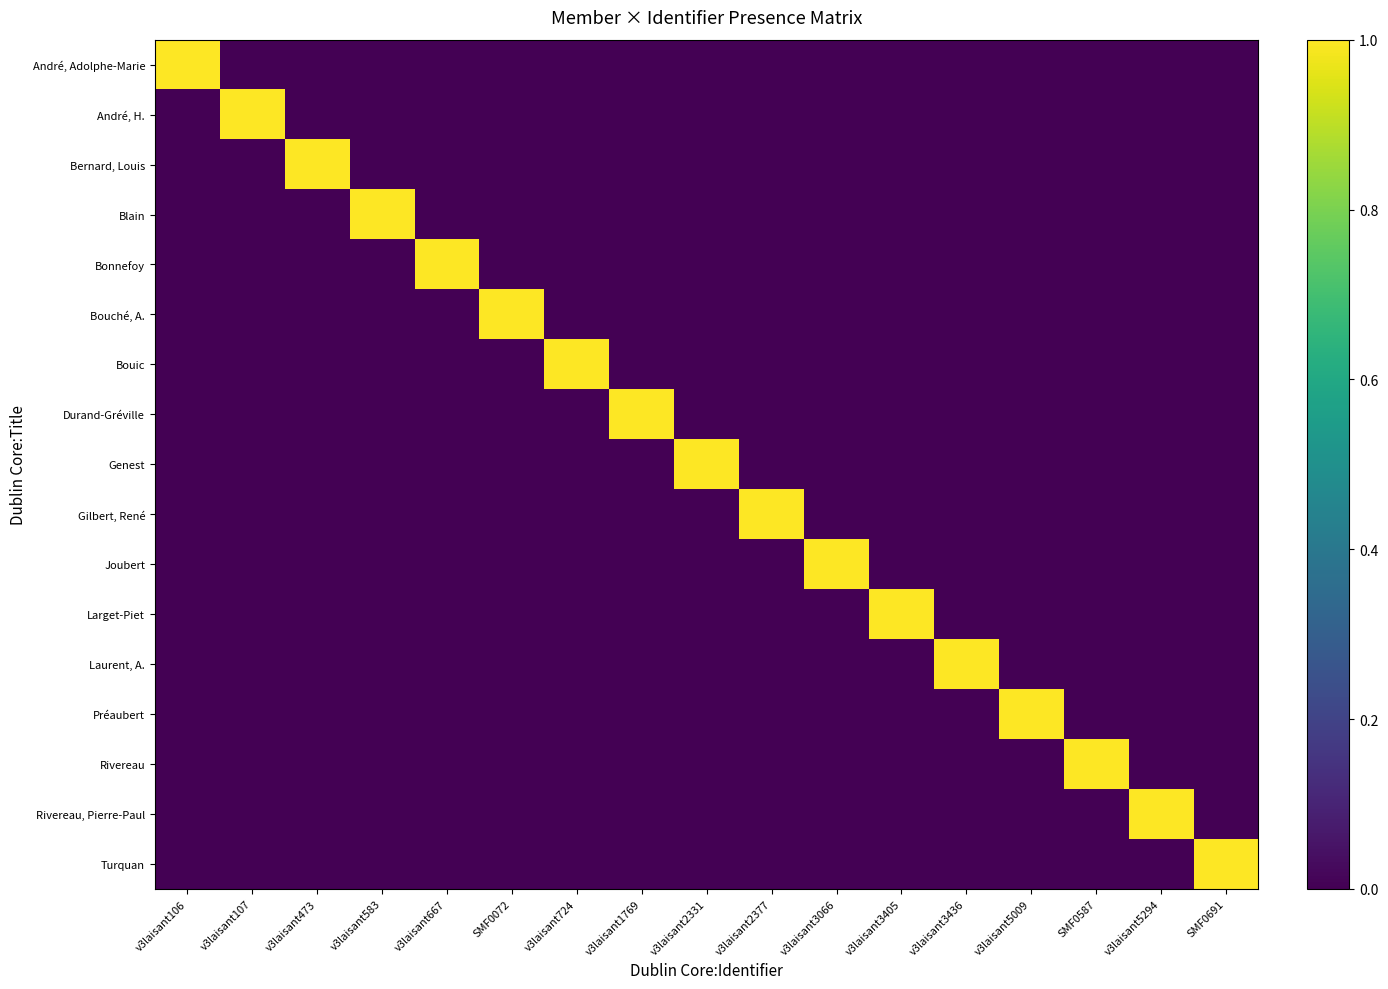

What is the total value across all series at v3laisant107?

1